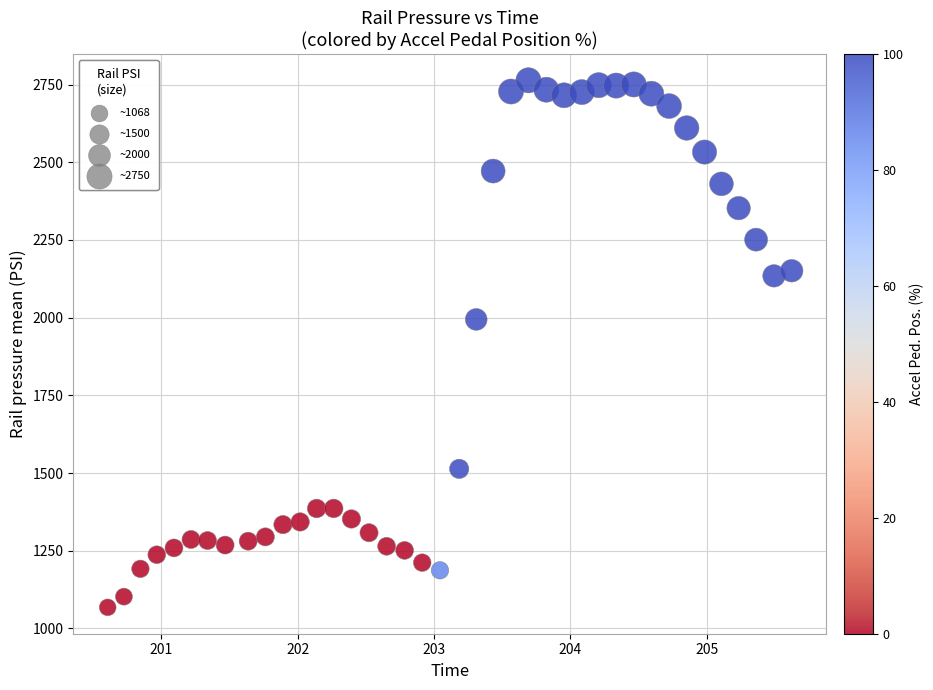

What Y value in the scatter plot is closest to 1915?

1994.3